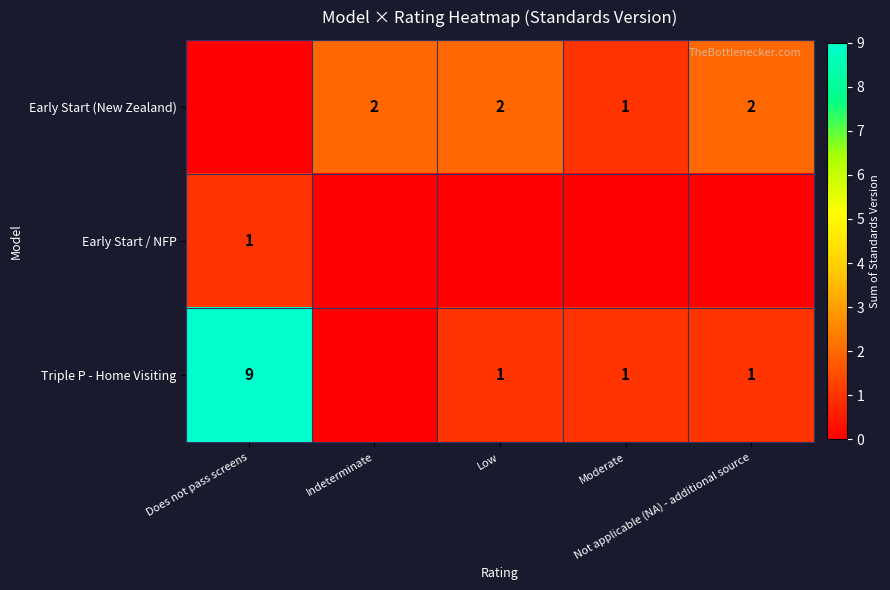

Which series has the largest total across all categories?

Triple P - Home Visiting